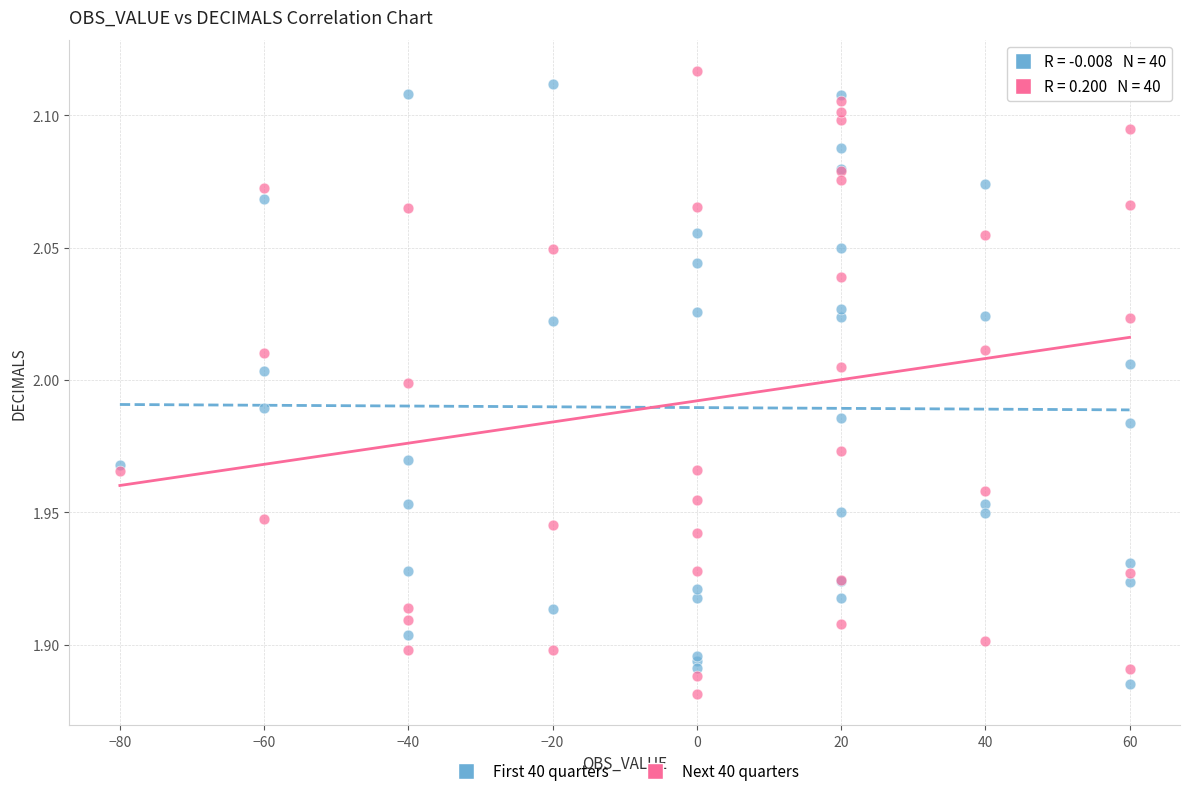

What are all the series names shown in the legend?

First 40 quarters, Next 40 quarters